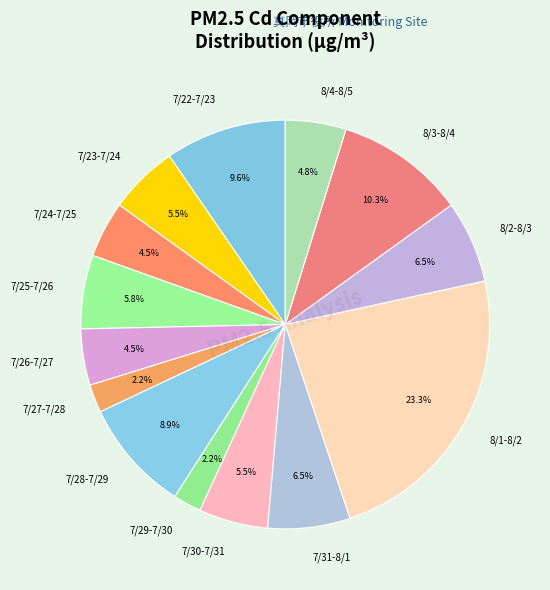

Which category has the biggest portion of the pie?

8/1-8/2